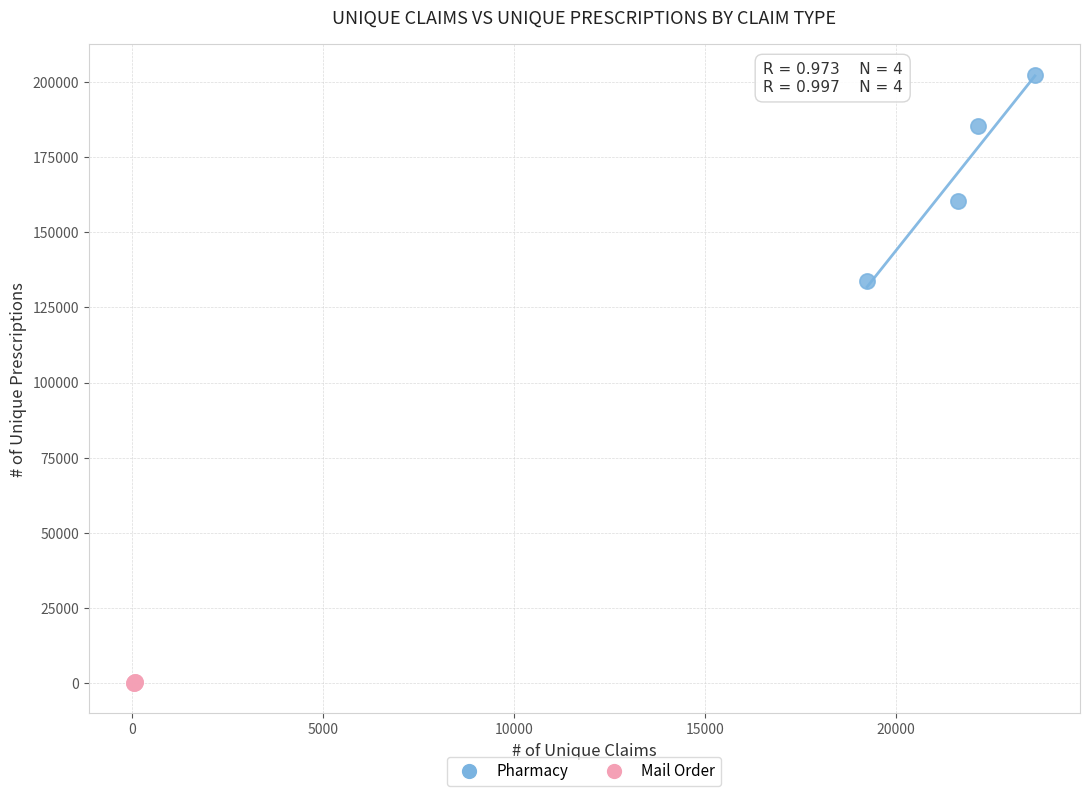

Which series contains the highest Y value?

Pharmacy